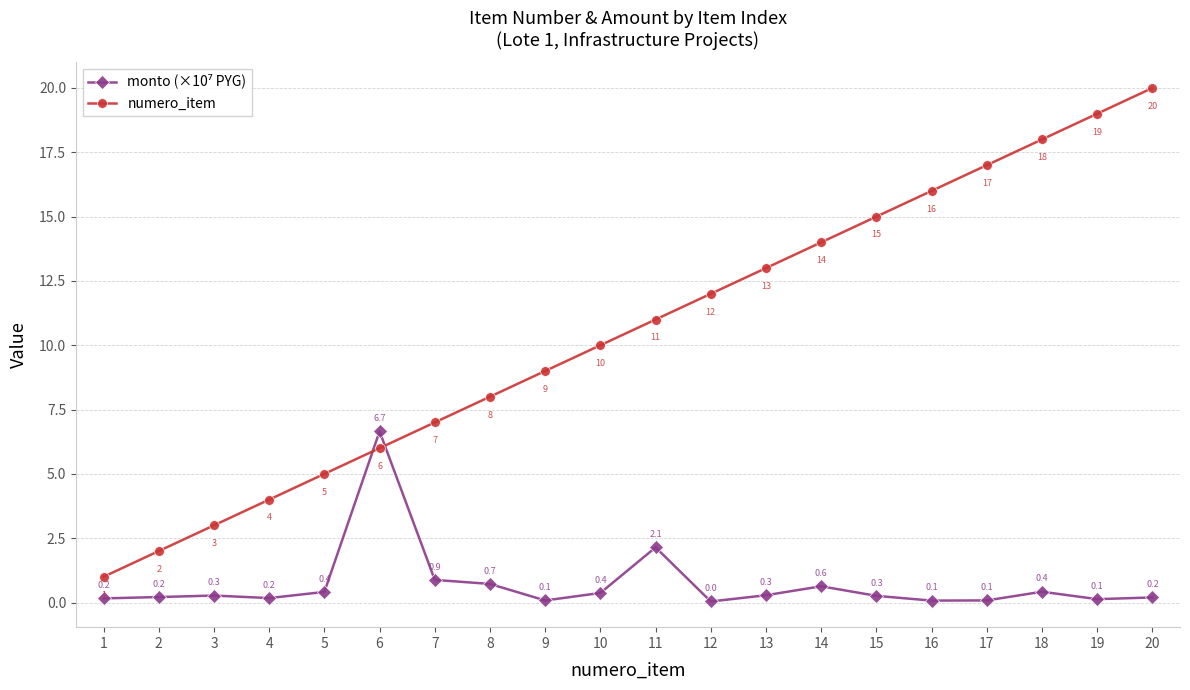

True or false: numero_item has a value of 13.0 at 13.

True